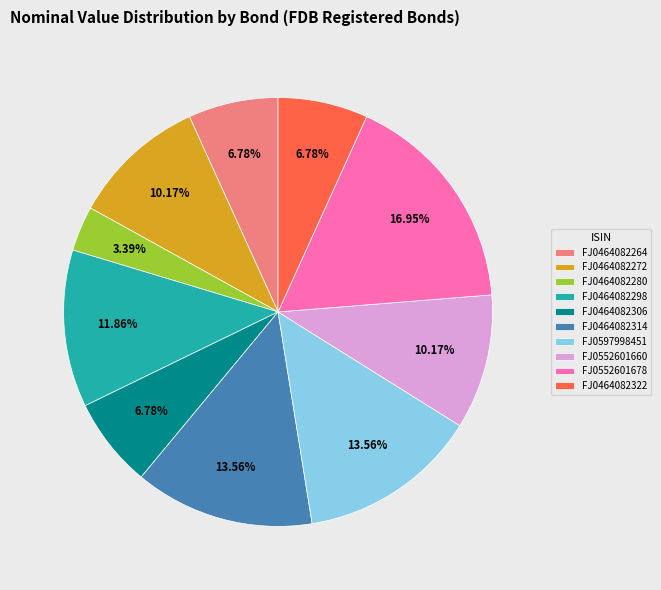

Is there a majority slice in this chart?

No